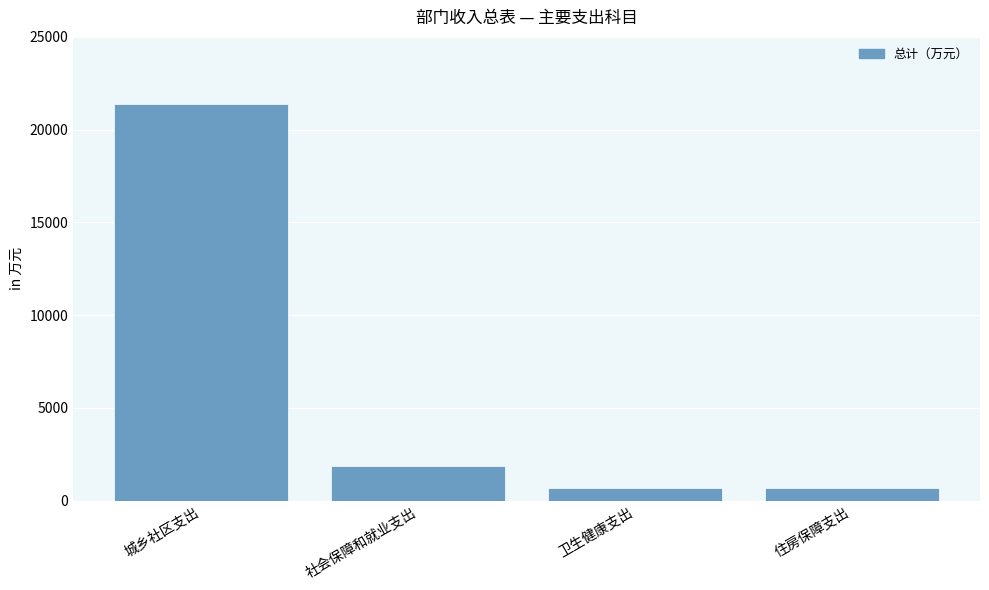

What is the smallest value displayed?

656.3